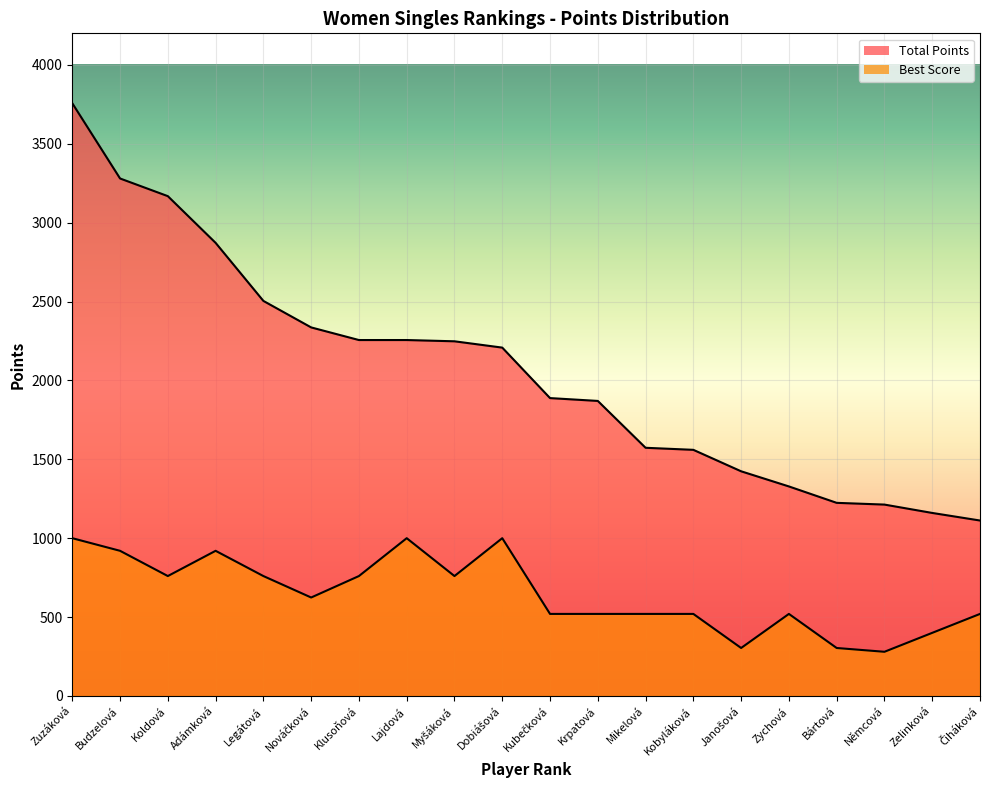

What is the sum of all Total Points values?

41237